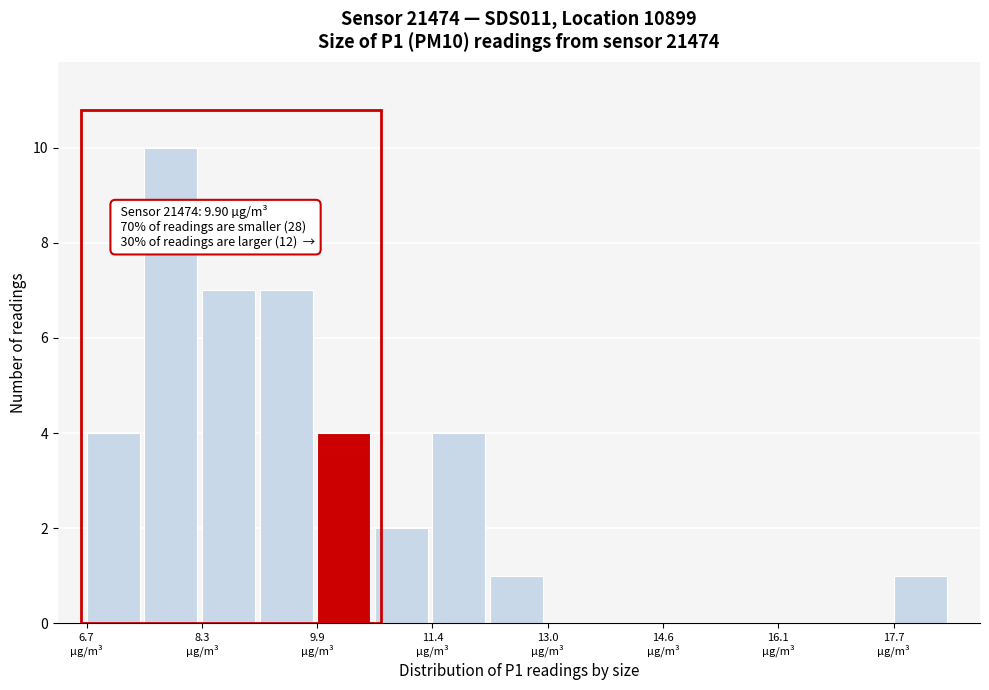

Read against the x-axis, roughly where is the centre of the tallest bar?

7.8